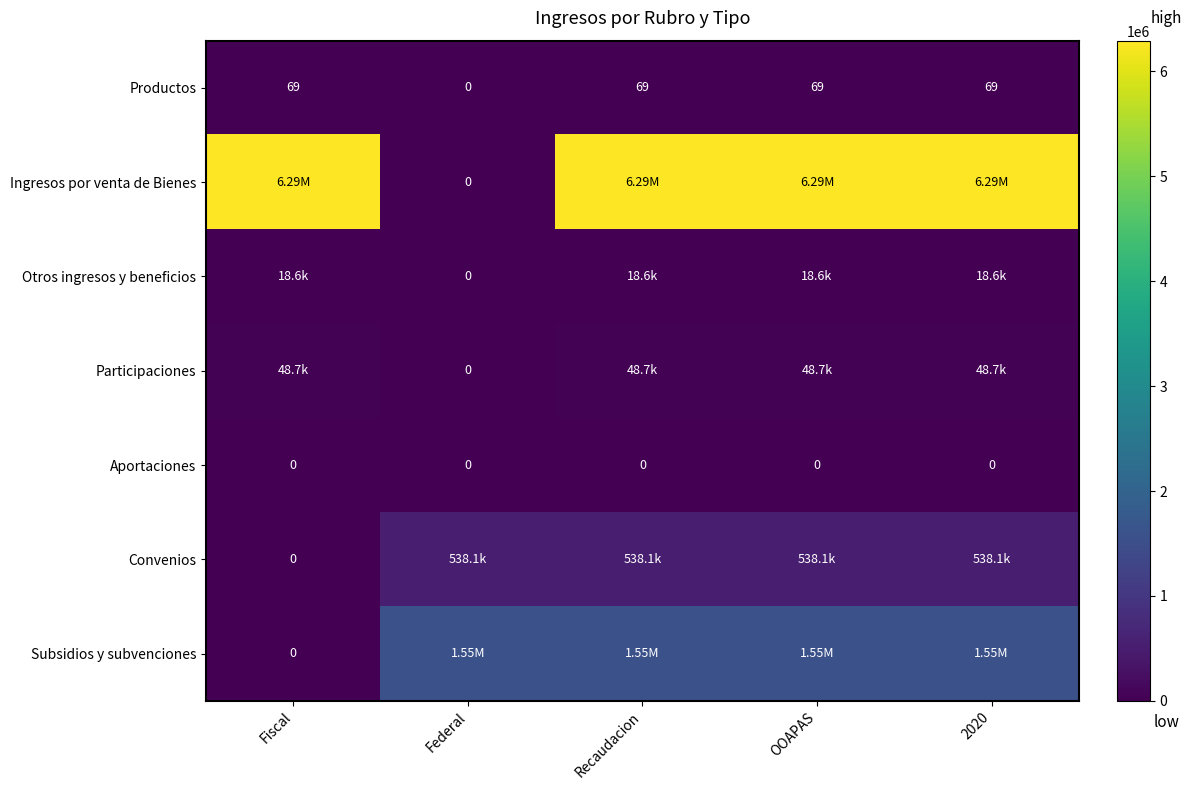

Is the value of Participaciones at Recaudacion greater than the value of Subsidios y subvenciones at Recaudacion?

No